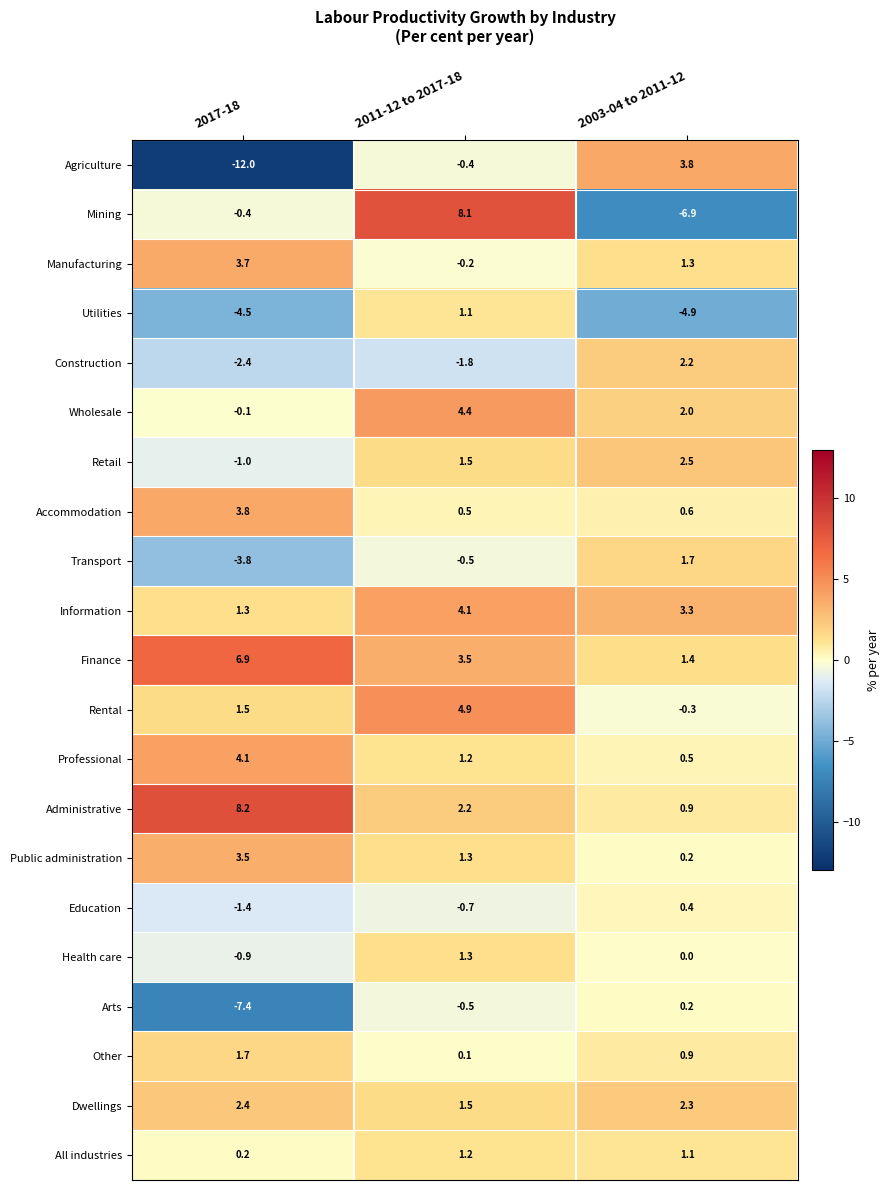

The value of Wholesale at 2011-12 to 2017-18 is 5.9. True or false?

False